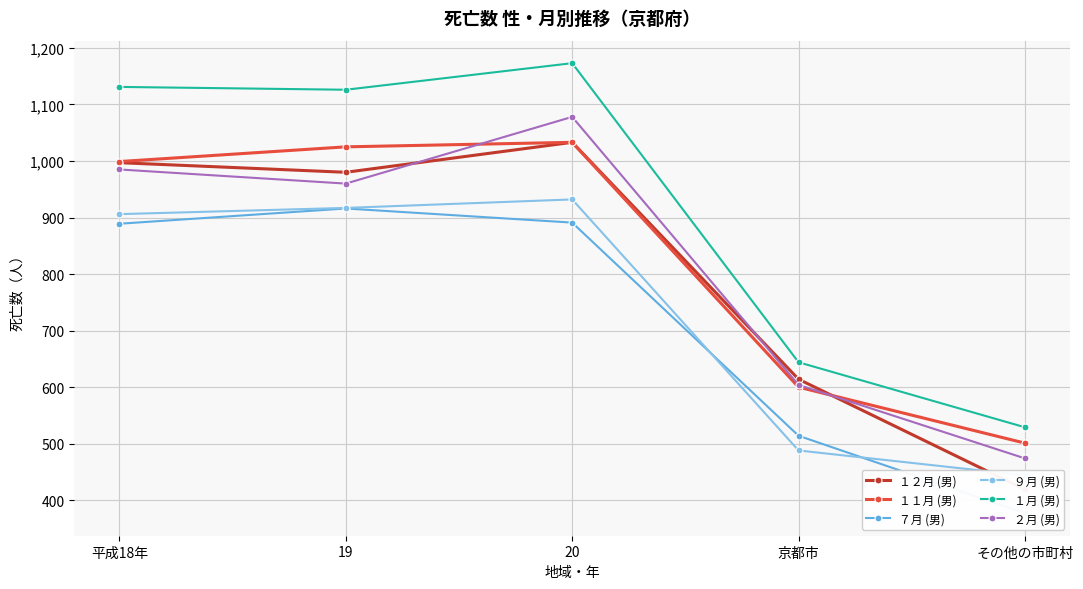

What is the average value of the ９月 (男) series?

737